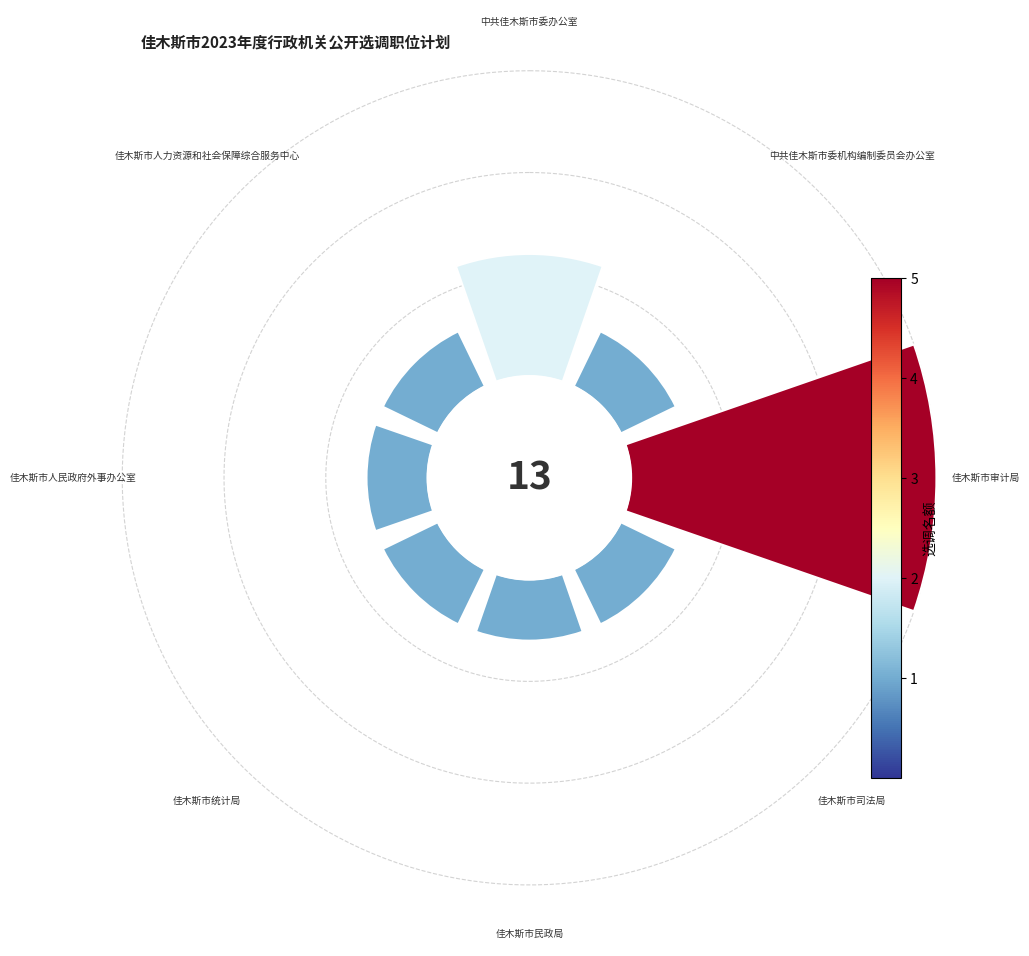

Does any single category account for the majority?

No